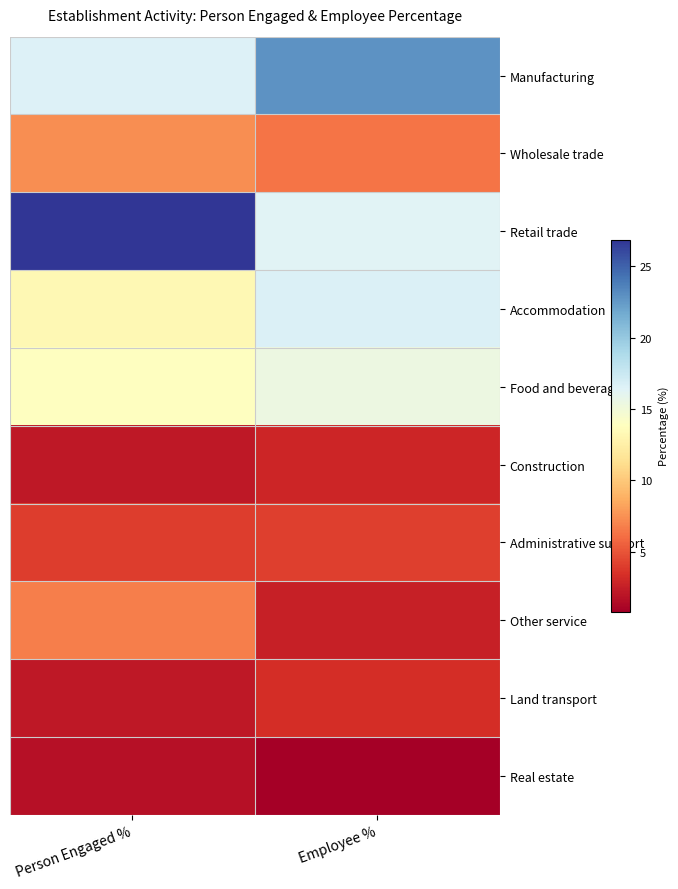

Rank the series at Employee % from lowest to highest value.

Real estate, Other service, Construction, Land transport, Administrative support, Wholesale trade, Food and beverage, Retail trade, Accommodation, Manufacturing